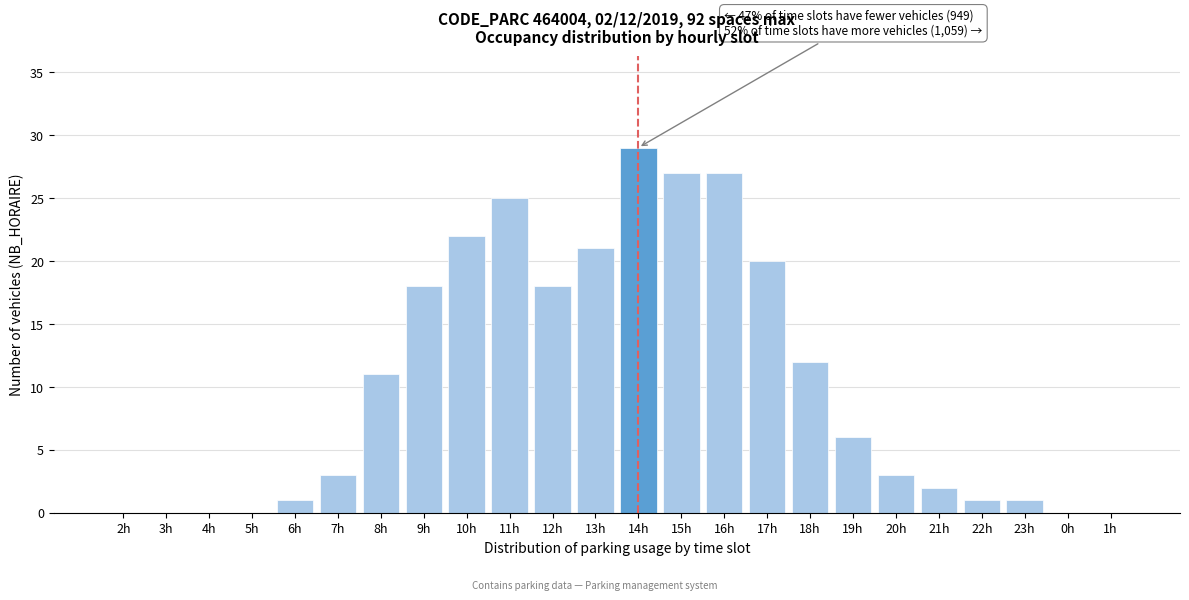

Reading left to right, transcribe all the data shown in this chart.

2h=0	3h=0	4h=0	5h=0	6h=1	7h=3	8h=11	9h=18	10h=22	11h=25	12h=18	13h=21	14h=29	15h=27	16h=27	17h=20	18h=12	19h=6	20h=3	21h=2	22h=1	23h=1	0h=0	1h=0